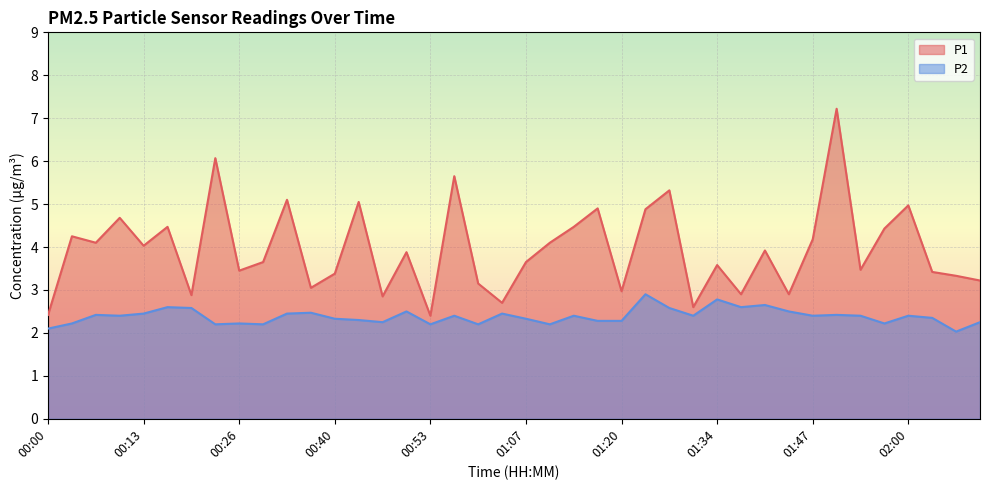

What is the value of the P1 point at the 38th from the left?

3.4